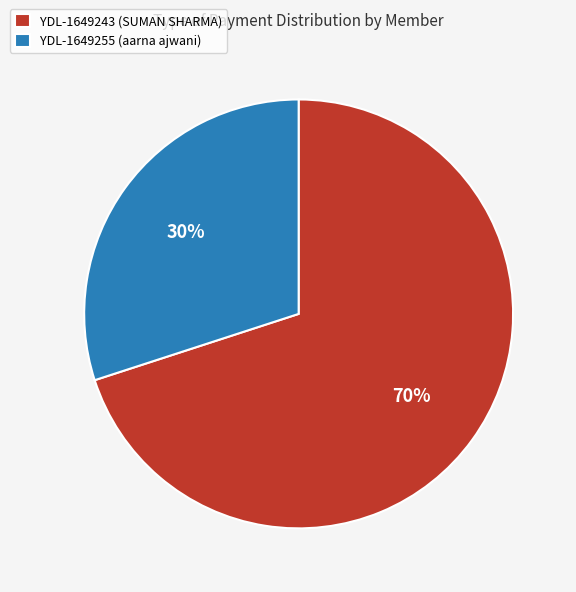

To the nearest percent, what is the average slice percentage?

50%